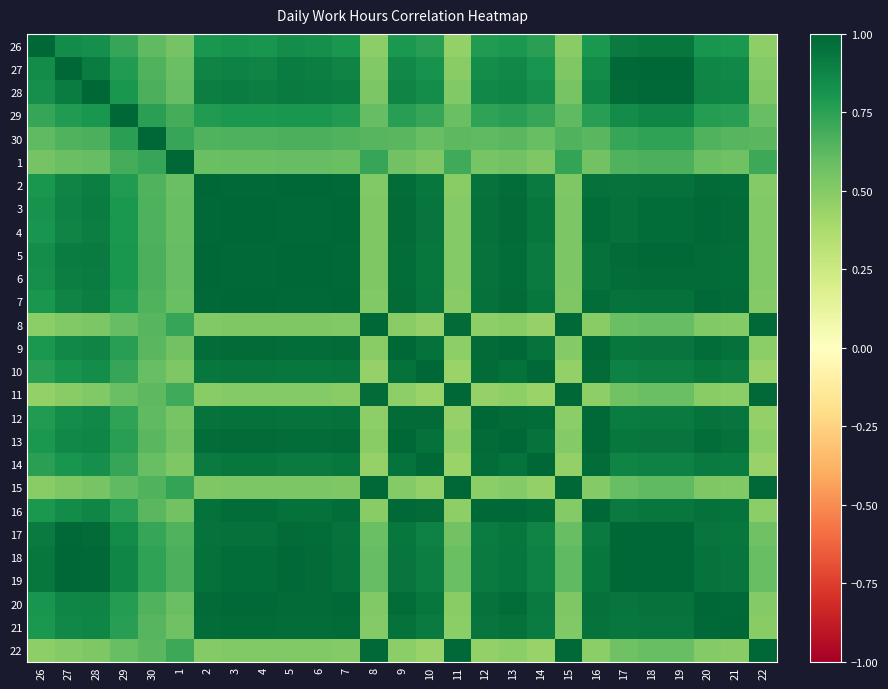

Reading left to right, what are all the values shown in this chart?

26: 26=1.0	27=0.8	28=0.8	29=0.7	30=0.6	1=0.6	2=0.8	3=0.8	4=0.8	5=0.8	6=0.8	7=0.8	8=0.5	9=0.8	10=0.8	11=0.5	12=0.8	13=0.8	14=0.8	15=0.5	16=0.8	17=0.9	18=0.9	19=0.9	20=0.8	21=0.8	22=0.5
27: 26=0.8	27=1.0	28=0.9	29=0.8	30=0.7	1=0.6	2=0.9	3=0.9	4=0.9	5=0.9	6=0.9	7=0.9	8=0.5	9=0.9	10=0.8	11=0.5	12=0.8	13=0.9	14=0.8	15=0.5	16=0.8	17=1.0	18=1.0	19=1.0	20=0.9	21=0.9	22=0.5
28: 26=0.8	27=0.9	28=1.0	29=0.8	30=0.7	1=0.6	2=0.9	3=0.9	4=0.9	5=0.9	6=0.9	7=0.9	8=0.5	9=0.9	10=0.8	11=0.5	12=0.9	13=0.9	14=0.8	15=0.5	16=0.9	17=1.0	18=1.0	19=1.0	20=0.9	21=0.9	22=0.5
29: 26=0.7	27=0.8	28=0.8	29=1.0	30=0.8	1=0.7	2=0.8	3=0.8	4=0.8	5=0.8	6=0.8	7=0.8	8=0.6	9=0.8	10=0.7	11=0.6	12=0.7	13=0.8	14=0.7	15=0.6	16=0.8	17=0.8	18=0.9	19=0.9	20=0.8	21=0.8	22=0.6
30: 26=0.6	27=0.7	28=0.7	29=0.8	30=1.0	1=0.7	2=0.7	3=0.7	4=0.7	5=0.7	6=0.7	7=0.7	8=0.6	9=0.6	10=0.6	11=0.6	12=0.6	13=0.6	14=0.6	15=0.7	16=0.6	17=0.7	18=0.7	19=0.7	20=0.7	21=0.6	22=0.6
1: 26=0.6	27=0.6	28=0.6	29=0.7	30=0.7	1=1.0	2=0.6	3=0.6	4=0.6	5=0.6	6=0.6	7=0.6	8=0.7	9=0.6	10=0.5	11=0.7	12=0.5	13=0.6	14=0.5	15=0.7	16=0.6	17=0.7	18=0.7	19=0.7	20=0.6	21=0.6	22=0.7
2: 26=0.8	27=0.9	28=0.9	29=0.8	30=0.7	1=0.6	2=1.0	3=1.0	4=1.0	5=1.0	6=1.0	7=1.0	8=0.5	9=1.0	10=0.9	11=0.5	12=0.9	13=1.0	14=0.9	15=0.5	16=1.0	17=0.9	18=1.0	19=1.0	20=1.0	21=1.0	22=0.5
3: 26=0.8	27=0.9	28=0.9	29=0.8	30=0.7	1=0.6	2=1.0	3=1.0	4=1.0	5=1.0	6=1.0	7=1.0	8=0.5	9=1.0	10=0.9	11=0.5	12=1.0	13=1.0	14=0.9	15=0.5	16=1.0	17=1.0	18=1.0	19=1.0	20=1.0	21=1.0	22=0.5
4: 26=0.8	27=0.9	28=0.9	29=0.8	30=0.7	1=0.6	2=1.0	3=1.0	4=1.0	5=1.0	6=1.0	7=1.0	8=0.5	9=1.0	10=0.9	11=0.5	12=1.0	13=1.0	14=0.9	15=0.5	16=1.0	17=1.0	18=1.0	19=1.0	20=1.0	21=1.0	22=0.5
5: 26=0.8	27=0.9	28=0.9	29=0.8	30=0.7	1=0.6	2=1.0	3=1.0	4=1.0	5=1.0	6=1.0	7=1.0	8=0.5	9=1.0	10=0.9	11=0.5	12=0.9	13=1.0	14=0.9	15=0.5	16=1.0	17=1.0	18=1.0	19=1.0	20=1.0	21=1.0	22=0.5
6: 26=0.8	27=0.9	28=0.9	29=0.8	30=0.7	1=0.6	2=1.0	3=1.0	4=1.0	5=1.0	6=1.0	7=1.0	8=0.5	9=1.0	10=0.9	11=0.5	12=0.9	13=1.0	14=0.9	15=0.5	16=1.0	17=1.0	18=1.0	19=1.0	20=1.0	21=1.0	22=0.5
7: 26=0.8	27=0.9	28=0.9	29=0.8	30=0.7	1=0.6	2=1.0	3=1.0	4=1.0	5=1.0	6=1.0	7=1.0	8=0.5	9=1.0	10=0.9	11=0.5	12=1.0	13=1.0	14=0.9	15=0.5	16=1.0	17=0.9	18=1.0	19=1.0	20=1.0	21=1.0	22=0.5
8: 26=0.5	27=0.5	28=0.5	29=0.6	30=0.6	1=0.7	2=0.5	3=0.5	4=0.5	5=0.5	6=0.5	7=0.5	8=1.0	9=0.5	10=0.5	11=1.0	12=0.5	13=0.5	14=0.5	15=1.0	16=0.5	17=0.6	18=0.6	19=0.6	20=0.5	21=0.5	22=1.0
9: 26=0.8	27=0.9	28=0.9	29=0.8	30=0.6	1=0.6	2=1.0	3=1.0	4=1.0	5=1.0	6=1.0	7=1.0	8=0.5	9=1.0	10=1.0	11=0.5	12=1.0	13=1.0	14=0.9	15=0.5	16=1.0	17=0.9	18=0.9	19=0.9	20=1.0	21=1.0	22=0.5
10: 26=0.8	27=0.8	28=0.8	29=0.7	30=0.6	1=0.5	2=0.9	3=0.9	4=0.9	5=0.9	6=0.9	7=0.9	8=0.5	9=1.0	10=1.0	11=0.4	12=1.0	13=1.0	14=1.0	15=0.5	16=1.0	17=0.9	18=0.9	19=0.9	20=0.9	21=0.9	22=0.4
11: 26=0.5	27=0.5	28=0.5	29=0.6	30=0.6	1=0.7	2=0.5	3=0.5	4=0.5	5=0.5	6=0.5	7=0.5	8=1.0	9=0.5	10=0.4	11=1.0	12=0.5	13=0.5	14=0.4	15=1.0	16=0.5	17=0.6	18=0.6	19=0.6	20=0.5	21=0.5	22=1.0
12: 26=0.8	27=0.8	28=0.9	29=0.7	30=0.6	1=0.5	2=0.9	3=1.0	4=1.0	5=0.9	6=0.9	7=1.0	8=0.5	9=1.0	10=1.0	11=0.5	12=1.0	13=1.0	14=1.0	15=0.5	16=1.0	17=0.9	18=0.9	19=0.9	20=0.9	21=0.9	22=0.5
13: 26=0.8	27=0.9	28=0.9	29=0.8	30=0.6	1=0.6	2=1.0	3=1.0	4=1.0	5=1.0	6=1.0	7=1.0	8=0.5	9=1.0	10=1.0	11=0.5	12=1.0	13=1.0	14=0.9	15=0.5	16=1.0	17=0.9	18=0.9	19=0.9	20=1.0	21=1.0	22=0.5
14: 26=0.8	27=0.8	28=0.8	29=0.7	30=0.6	1=0.5	2=0.9	3=0.9	4=0.9	5=0.9	6=0.9	7=0.9	8=0.5	9=0.9	10=1.0	11=0.4	12=1.0	13=0.9	14=1.0	15=0.5	16=1.0	17=0.9	18=0.9	19=0.9	20=0.9	21=0.9	22=0.4
15: 26=0.5	27=0.5	28=0.5	29=0.6	30=0.7	1=0.7	2=0.5	3=0.5	4=0.5	5=0.5	6=0.5	7=0.5	8=1.0	9=0.5	10=0.5	11=1.0	12=0.5	13=0.5	14=0.5	15=1.0	16=0.5	17=0.6	18=0.6	19=0.6	20=0.5	21=0.5	22=1.0
16: 26=0.8	27=0.8	28=0.9	29=0.8	30=0.6	1=0.6	2=1.0	3=1.0	4=1.0	5=1.0	6=1.0	7=1.0	8=0.5	9=1.0	10=1.0	11=0.5	12=1.0	13=1.0	14=1.0	15=0.5	16=1.0	17=0.9	18=0.9	19=0.9	20=1.0	21=0.9	22=0.5
17: 26=0.9	27=1.0	28=1.0	29=0.8	30=0.7	1=0.7	2=0.9	3=1.0	4=1.0	5=1.0	6=1.0	7=0.9	8=0.6	9=0.9	10=0.9	11=0.6	12=0.9	13=0.9	14=0.9	15=0.6	16=0.9	17=1.0	18=1.0	19=1.0	20=0.9	21=0.9	22=0.6
18: 26=0.9	27=1.0	28=1.0	29=0.9	30=0.7	1=0.7	2=1.0	3=1.0	4=1.0	5=1.0	6=1.0	7=1.0	8=0.6	9=0.9	10=0.9	11=0.6	12=0.9	13=0.9	14=0.9	15=0.6	16=0.9	17=1.0	18=1.0	19=1.0	20=0.9	21=0.9	22=0.6
19: 26=0.9	27=1.0	28=1.0	29=0.9	30=0.7	1=0.7	2=1.0	3=1.0	4=1.0	5=1.0	6=1.0	7=1.0	8=0.6	9=0.9	10=0.9	11=0.6	12=0.9	13=0.9	14=0.9	15=0.6	16=0.9	17=1.0	18=1.0	19=1.0	20=0.9	21=0.9	22=0.6
20: 26=0.8	27=0.9	28=0.9	29=0.8	30=0.7	1=0.6	2=1.0	3=1.0	4=1.0	5=1.0	6=1.0	7=1.0	8=0.5	9=1.0	10=0.9	11=0.5	12=0.9	13=1.0	14=0.9	15=0.5	16=1.0	17=0.9	18=0.9	19=0.9	20=1.0	21=1.0	22=0.5
21: 26=0.8	27=0.9	28=0.9	29=0.8	30=0.6	1=0.6	2=1.0	3=1.0	4=1.0	5=1.0	6=1.0	7=1.0	8=0.5	9=1.0	10=0.9	11=0.5	12=0.9	13=1.0	14=0.9	15=0.5	16=0.9	17=0.9	18=0.9	19=0.9	20=1.0	21=1.0	22=0.5
22: 26=0.5	27=0.5	28=0.5	29=0.6	30=0.6	1=0.7	2=0.5	3=0.5	4=0.5	5=0.5	6=0.5	7=0.5	8=1.0	9=0.5	10=0.4	11=1.0	12=0.5	13=0.5	14=0.4	15=1.0	16=0.5	17=0.6	18=0.6	19=0.6	20=0.5	21=0.5	22=1.0